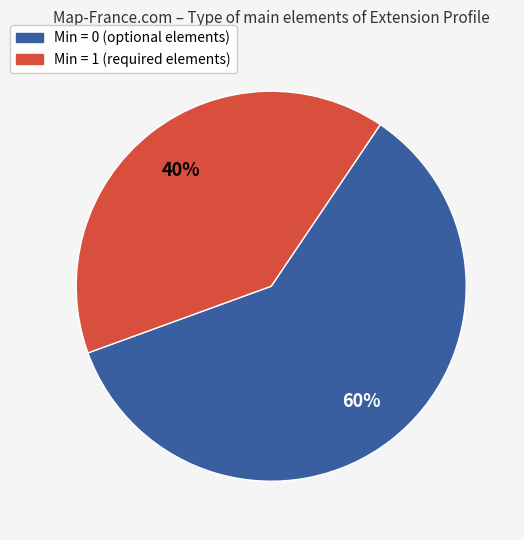

To the nearest percent, what is the difference between the largest and smallest slice percentages?

20%